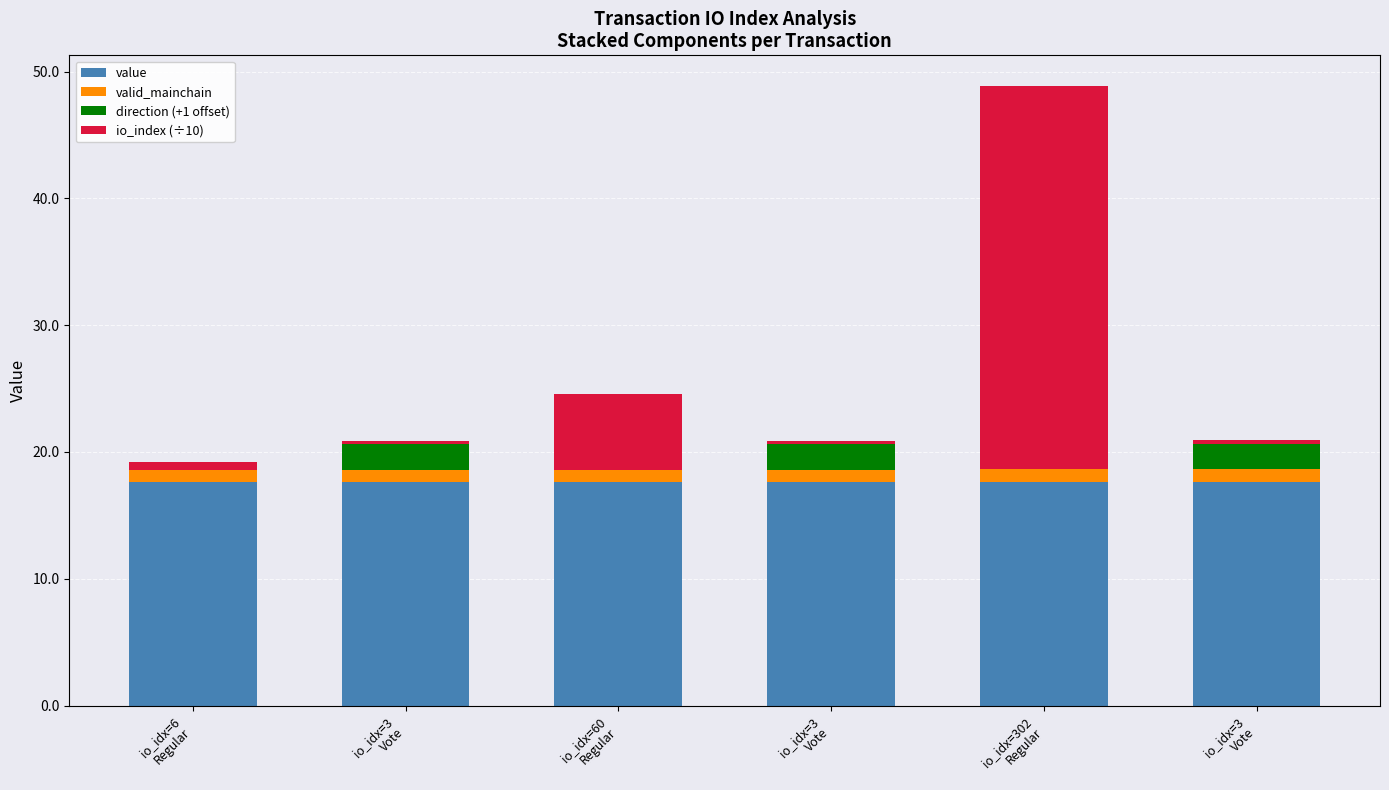

What is the difference between the second highest and minimum values in the direction (+1 offset) series?

2.0